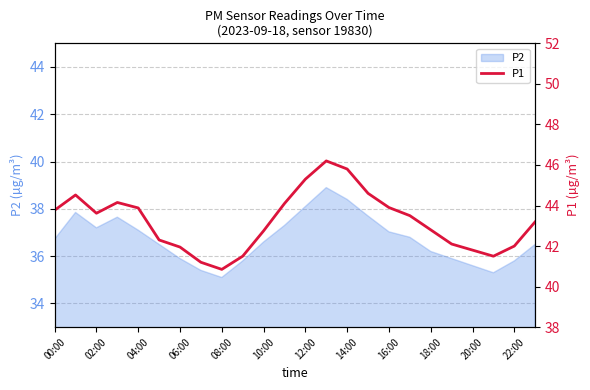

What is the lowest value of the P2 series?

35.1